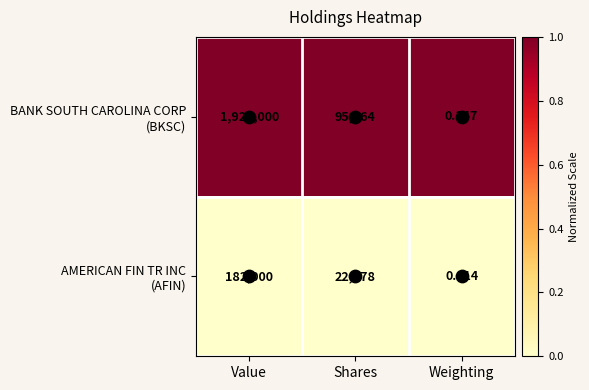

Which category has the lowest value across all series?

Weighting